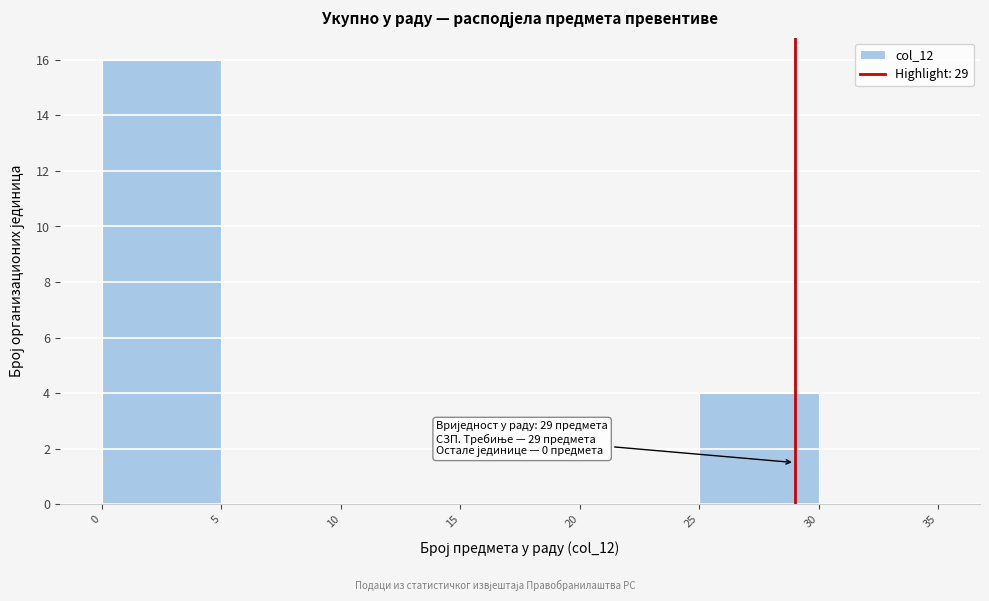

Over which range of the x-axis is the bar tallest?

0 to 5